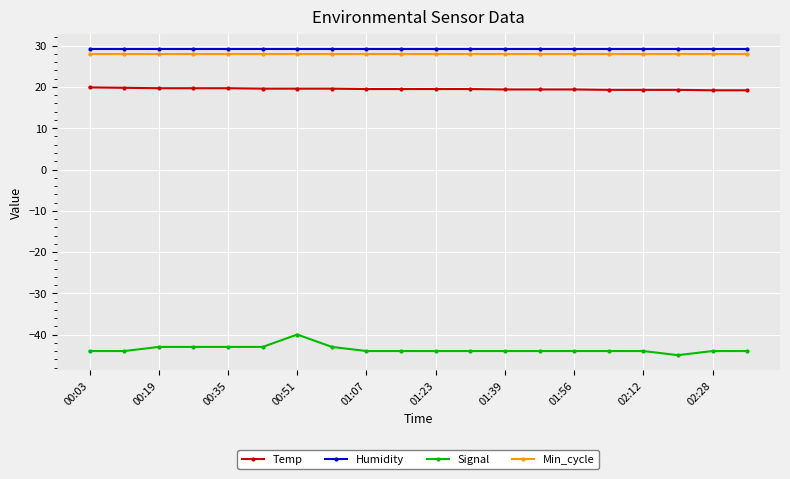

True or false: Signal and Temp intersect in this chart.

False